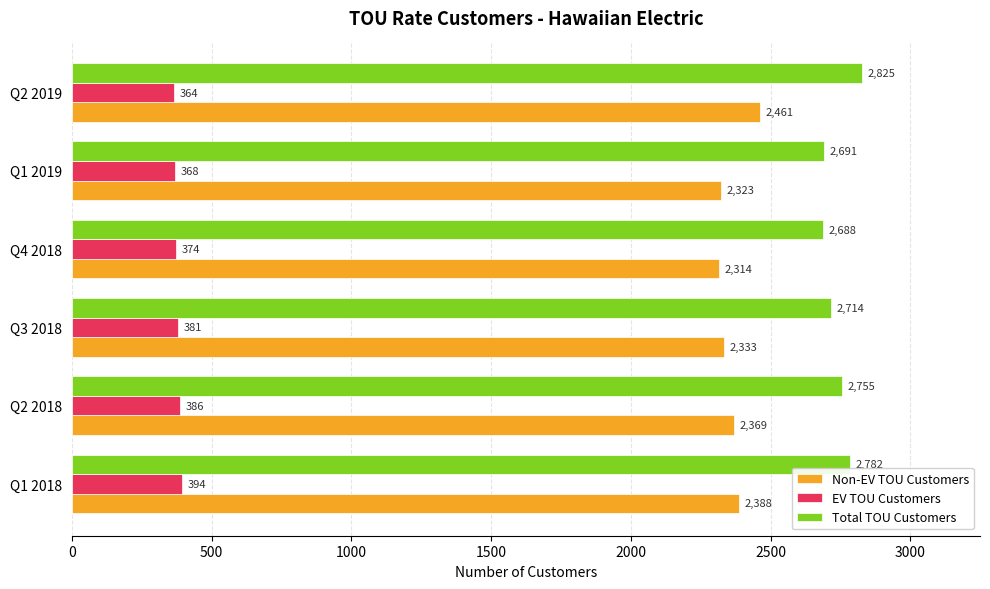

Which series changed the most between Q4 2018 and Q1 2019?

Non-EV TOU Customers